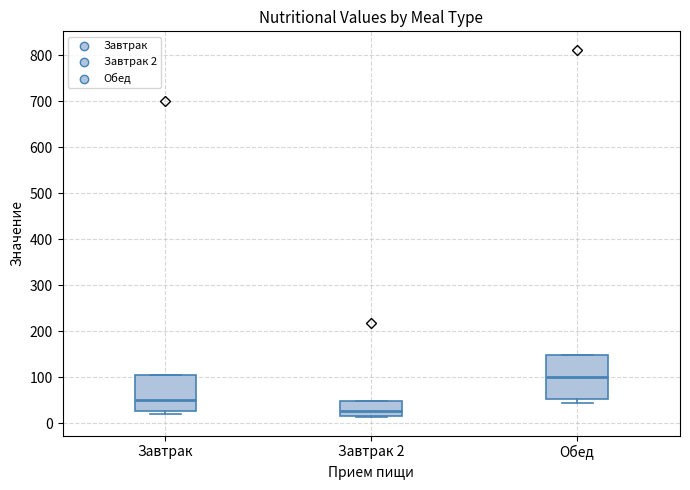

Reading left to right, transcribe this box plot: for each box, give where its median line is, the range the box spans, and where its two whiskers end, as read against the y-axis. The values are not printed on the chart, so give them approximately, as read against the axis.

Завтрак: median 50, box 30 to 100, whiskers 20 to 100
Завтрак 2: median 30, box 20 to 50, whiskers 10 to 50
Обед: median 100, box 50 to 150, whiskers 40 to 150